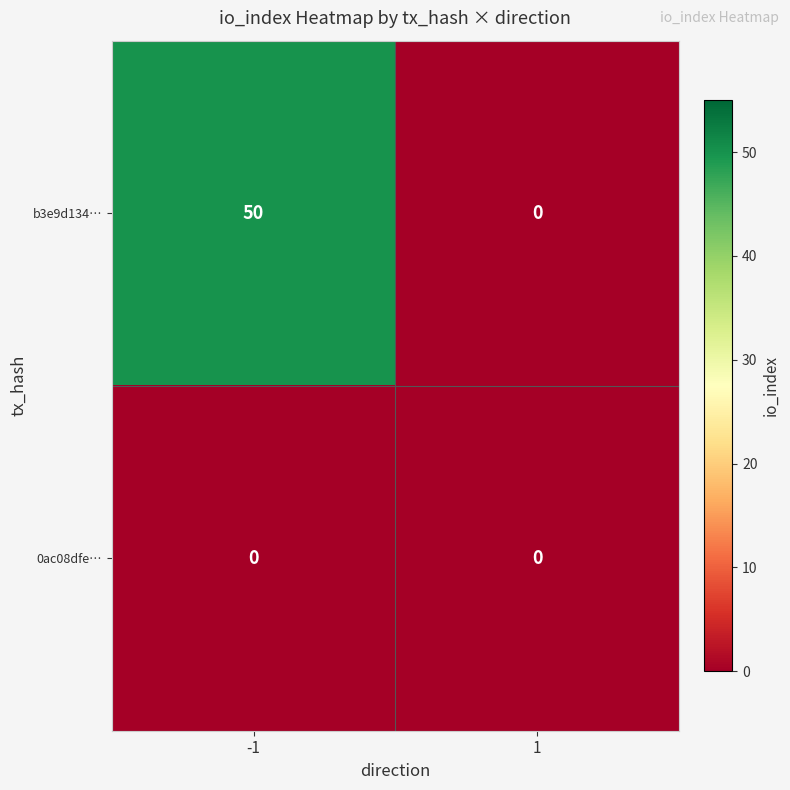

True or false: b3e9d134… has a value of 68 at -1.

False